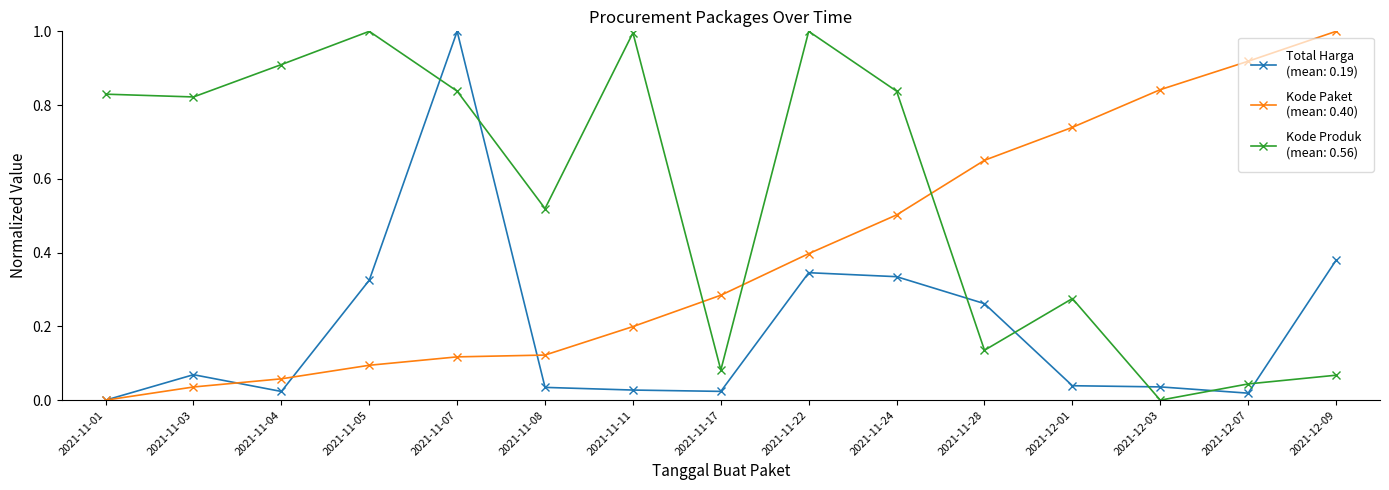

What is the greatest value displayed?

1.0